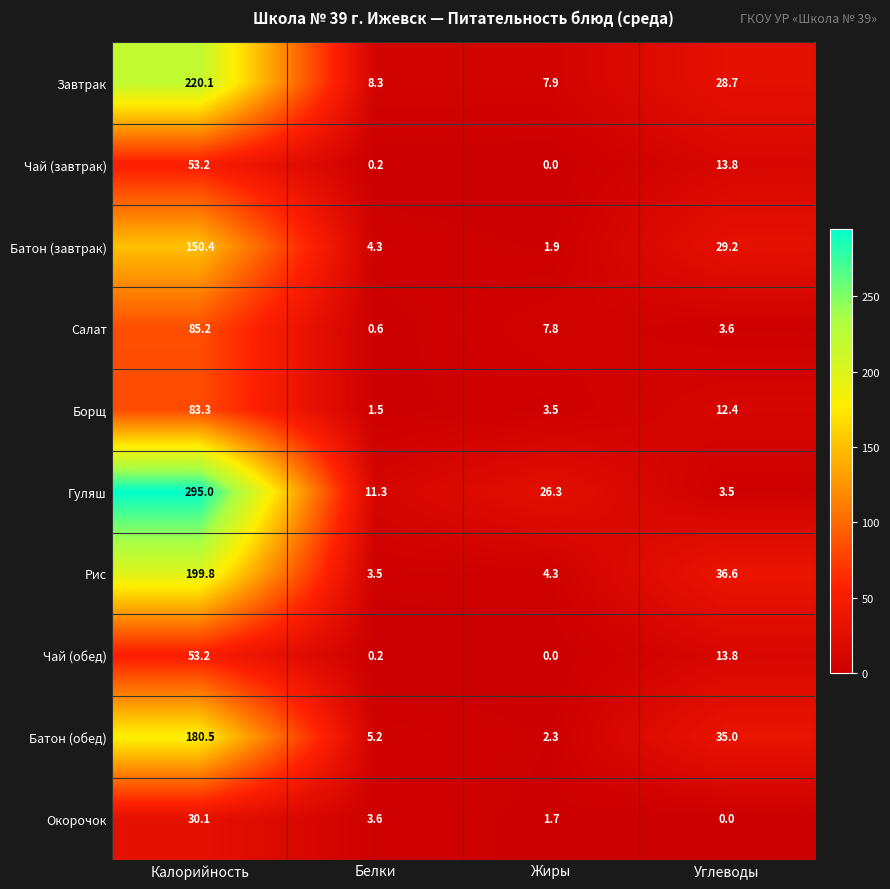

Where is Батон (завтрак) nearest to the value 76?

Углеводы